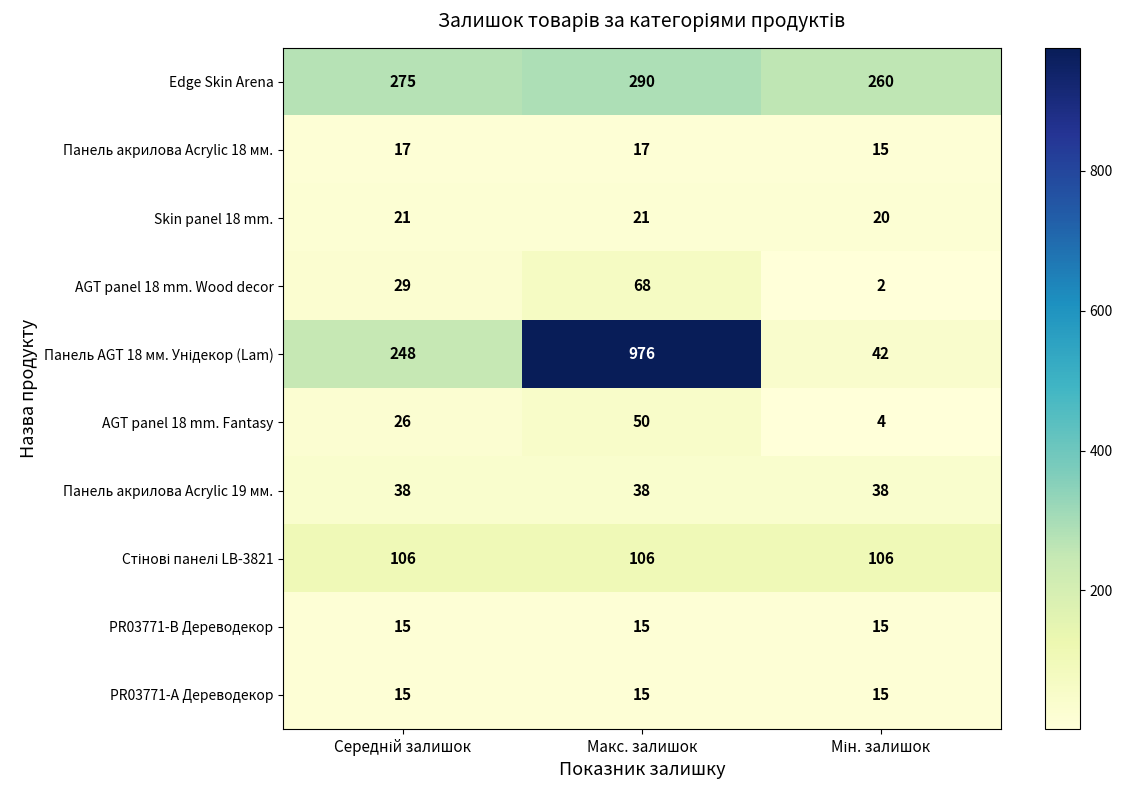

At which category is the sum across all series the highest?

Макс. залишок